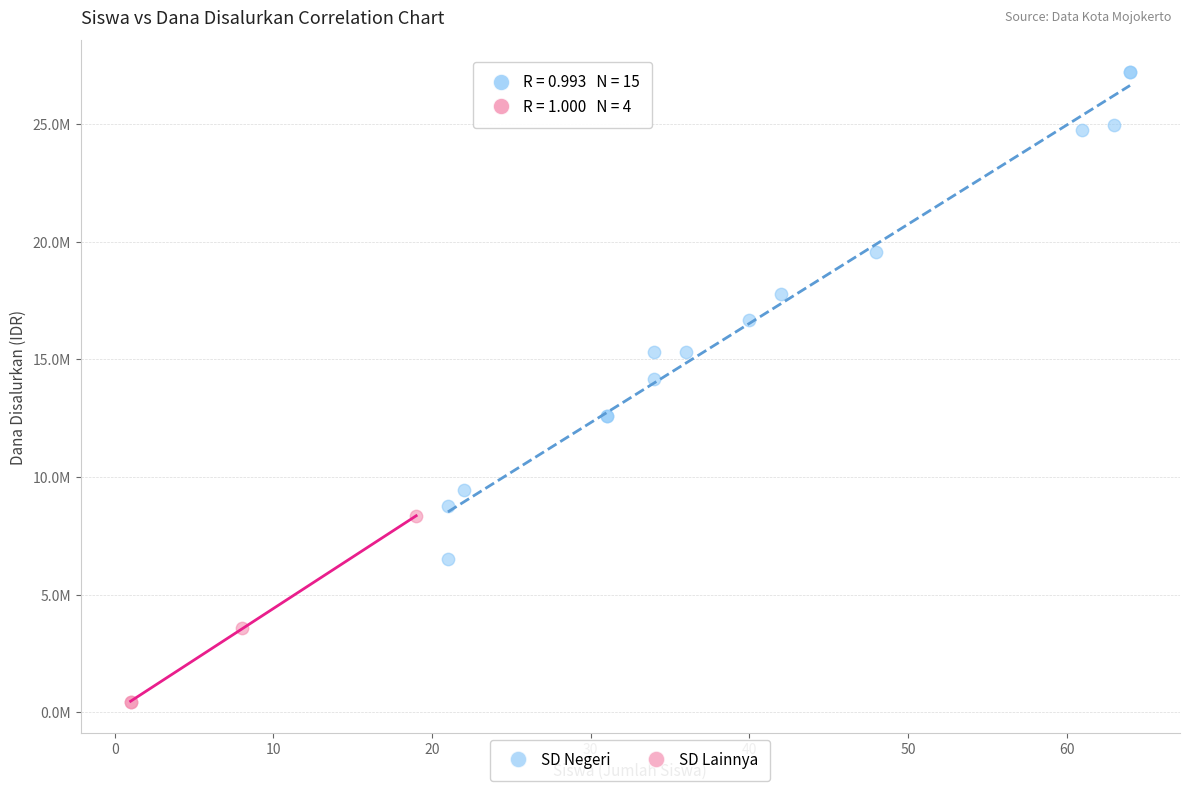

What are all the series names shown in the legend?

SD Negeri, SD Lainnya